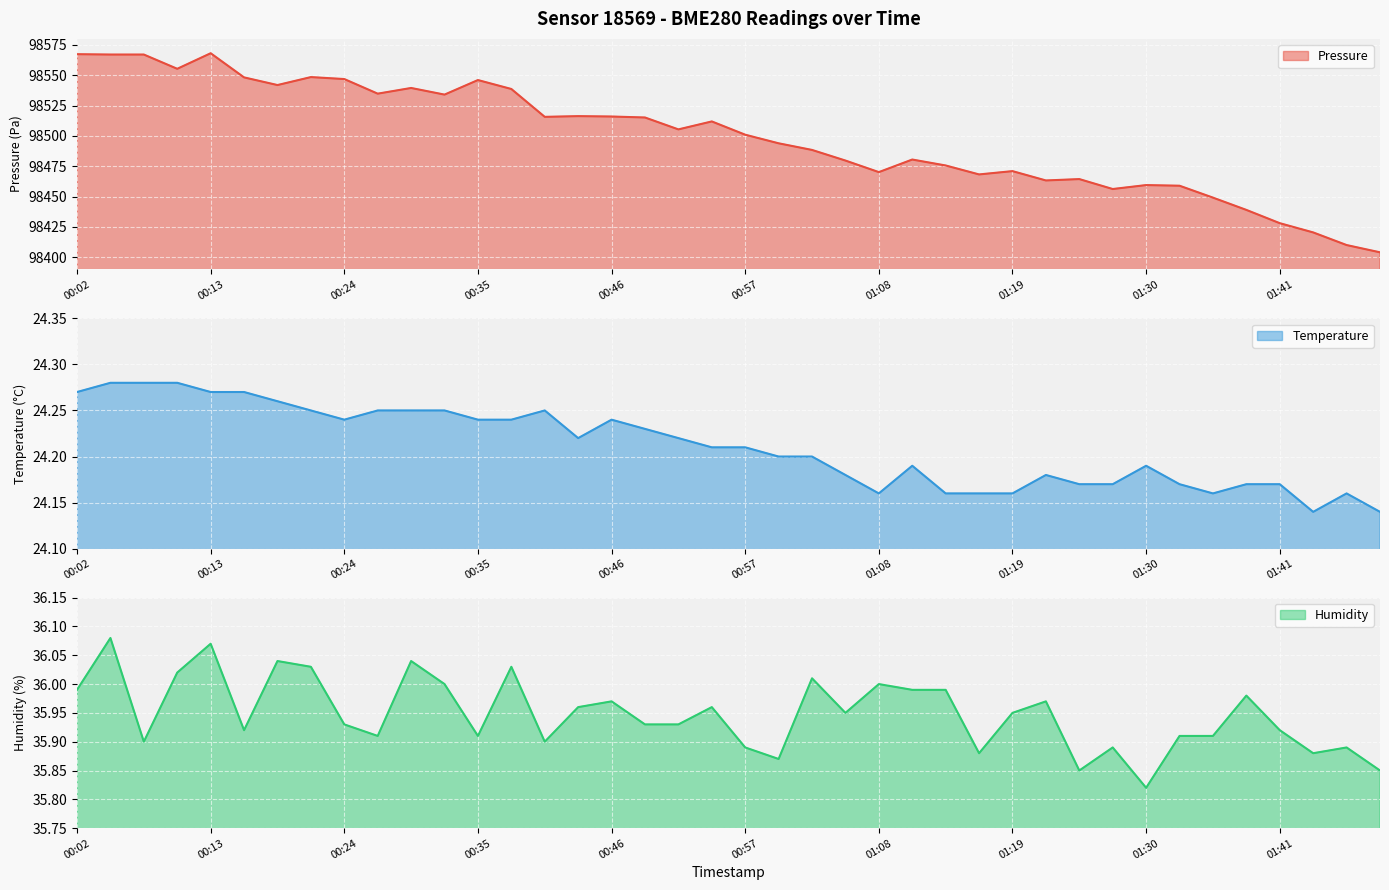

Reading left to right, list all the values displayed in this chart.

pressure: 00:02=98567.4	00:05=98567.1	00:07=98567.1	00:10=98555.3	00:13=98568.2	00:16=98548.2	00:18=98541.9	00:21=98548.5	00:24=98546.9	00:27=98534.8	00:29=98539.5	00:32=98534.1	00:35=98546.1	00:38=98538.7	00:41=98515.7	00:43=98516.3	00:46=98516.0	00:49=98515.2	00:52=98505.4	00:54=98511.9	00:57=98501.0	01:00=98493.9	01:03=98488.4	01:05=98479.7	01:08=98470.2	01:11=98480.5	01:14=98475.6	01:16=98468.2	01:19=98471.0	01:22=98463.3	01:25=98464.4	01:27=98456.2	01:30=98459.5	01:33=98458.9	01:36=98449.1	01:38=98439.0	01:41=98428.1	01:44=98420.4	01:47=98410.0	01:49=98404.0
temperature: 00:02=24.3	00:05=24.3	00:07=24.3	00:10=24.3	00:13=24.3	00:16=24.3	00:18=24.3	00:21=24.2	00:24=24.2	00:27=24.2	00:29=24.2	00:32=24.2	00:35=24.2	00:38=24.2	00:41=24.2	00:43=24.2	00:46=24.2	00:49=24.2	00:52=24.2	00:54=24.2	00:57=24.2	01:00=24.2	01:03=24.2	01:05=24.2	01:08=24.2	01:11=24.2	01:14=24.2	01:16=24.2	01:19=24.2	01:22=24.2	01:25=24.2	01:27=24.2	01:30=24.2	01:33=24.2	01:36=24.2	01:38=24.2	01:41=24.2	01:44=24.1	01:47=24.2	01:49=24.1
humidity: 00:02=36.0	00:05=36.1	00:07=35.9	00:10=36.0	00:13=36.1	00:16=35.9	00:18=36.0	00:21=36.0	00:24=35.9	00:27=35.9	00:29=36.0	00:32=36.0	00:35=35.9	00:38=36.0	00:41=35.9	00:43=36.0	00:46=36.0	00:49=35.9	00:52=35.9	00:54=36.0	00:57=35.9	01:00=35.9	01:03=36.0	01:05=36.0	01:08=36.0	01:11=36.0	01:14=36.0	01:16=35.9	01:19=36.0	01:22=36.0	01:25=35.9	01:27=35.9	01:30=35.8	01:33=35.9	01:36=35.9	01:38=36.0	01:41=35.9	01:44=35.9	01:47=35.9	01:49=35.9